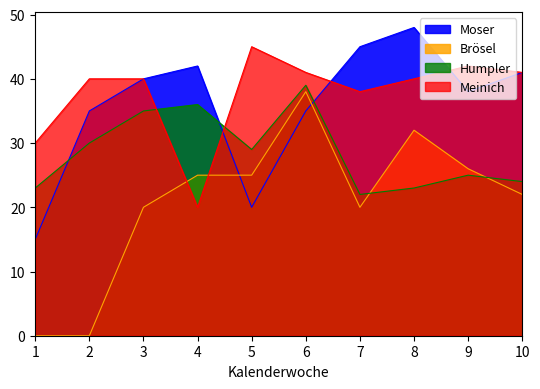

Which series ends up on top after the final intersection of Brösel and Moser?

Moser